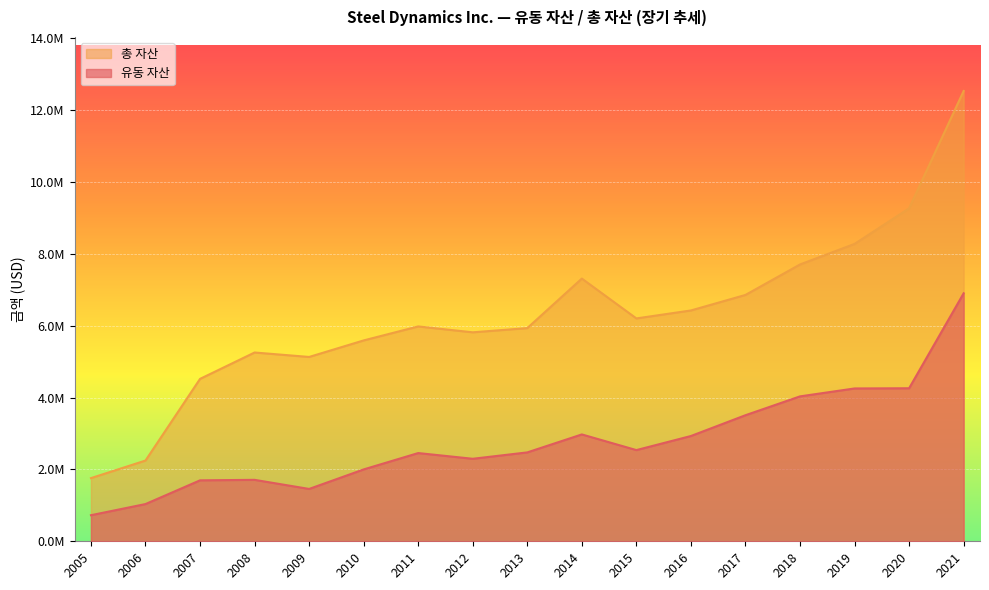

What is the difference between the 유동 자산 values at 2010 and 2020?

2258444